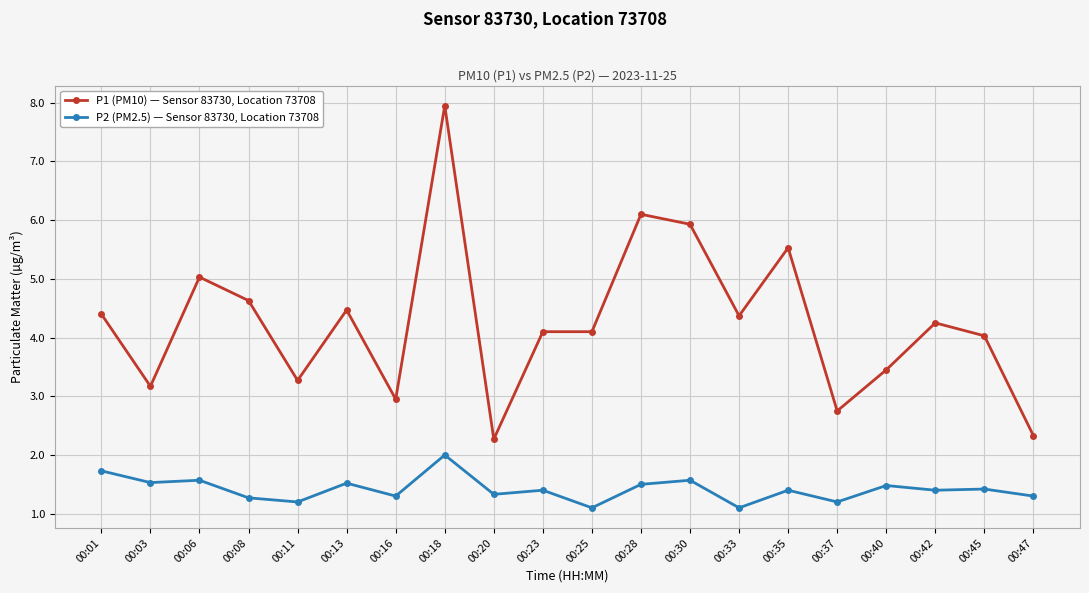

What is the value of the P2 (PM2.5) — Sensor 83730, Location 73708 point at the 13th from the left?

1.6